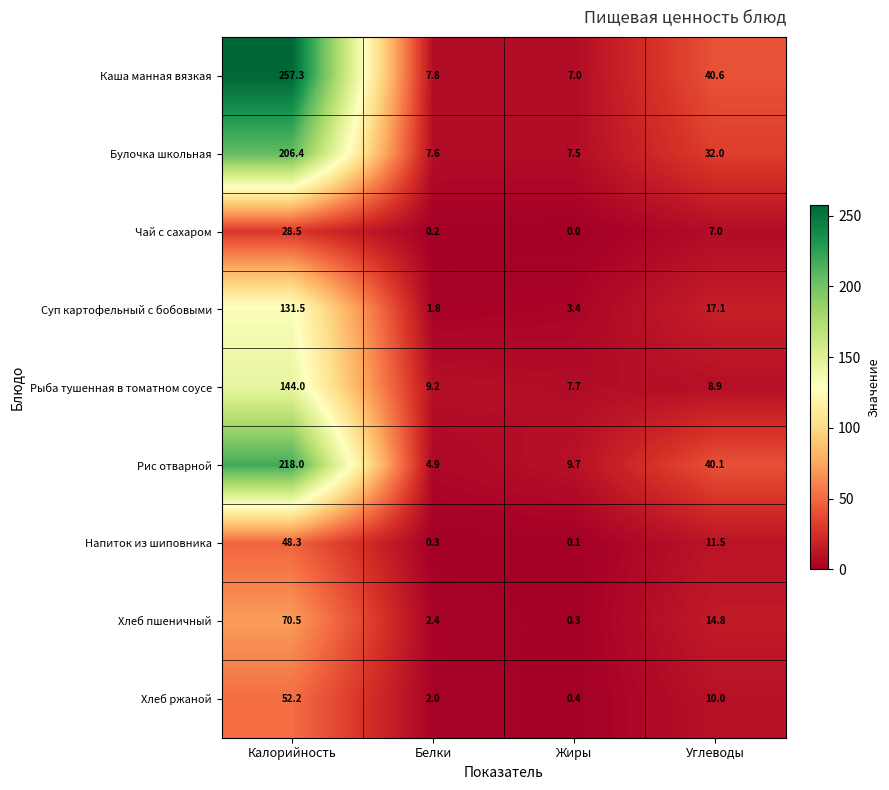

Which series has the widest spread of values?

Каша манная вязкая